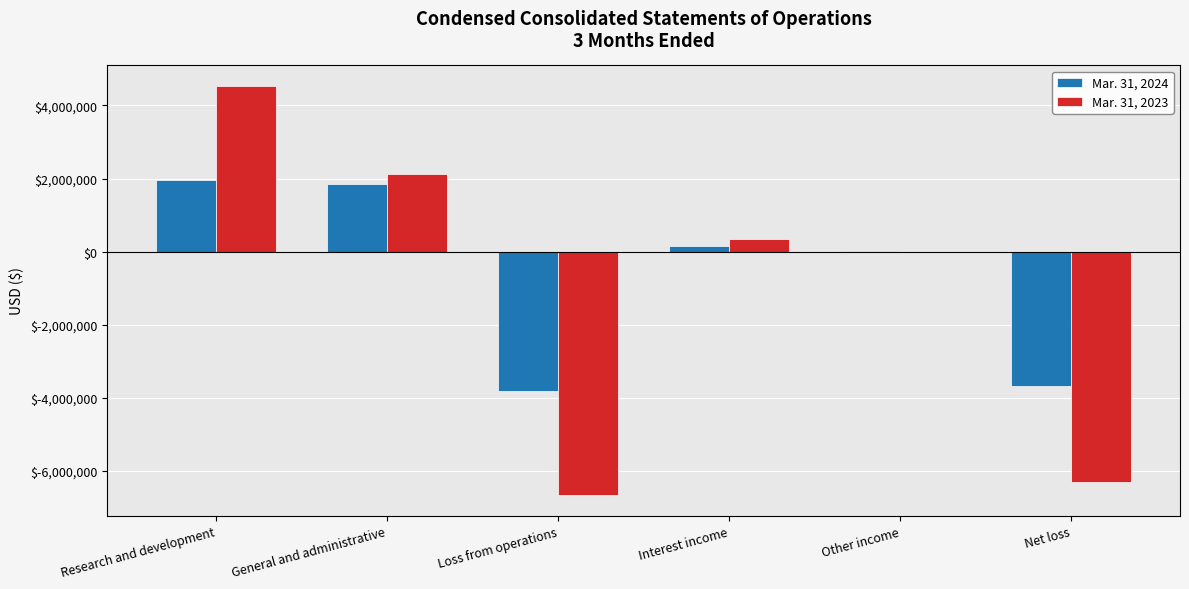

What is the total value across all series at Loss from operations?

-10490049